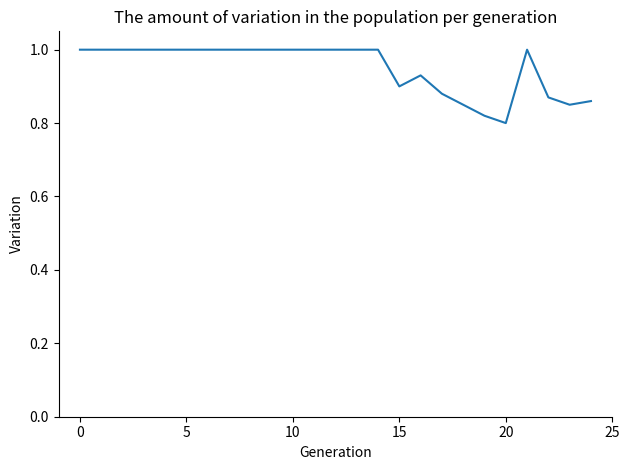

What is the maximum value shown in the chart?

1.0